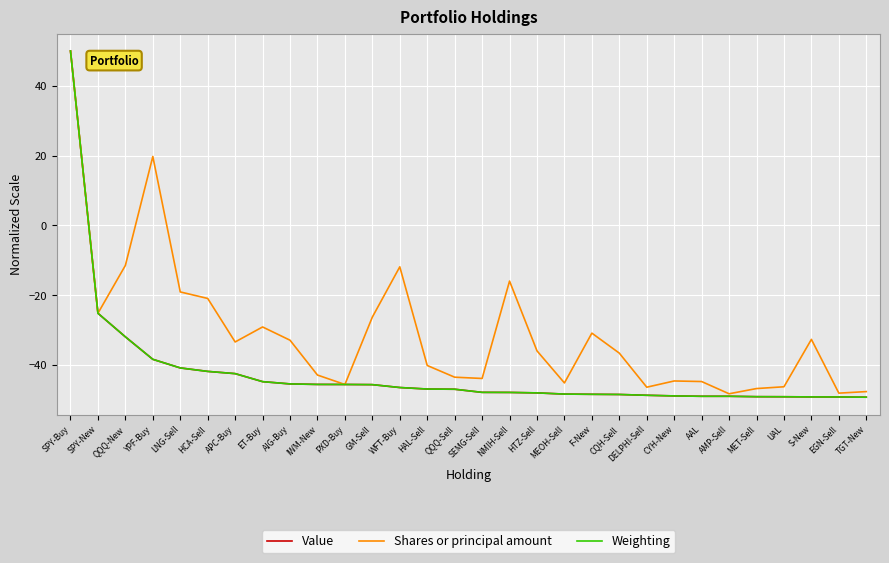

At which category is the sum across all series the highest?

SPY-Buy